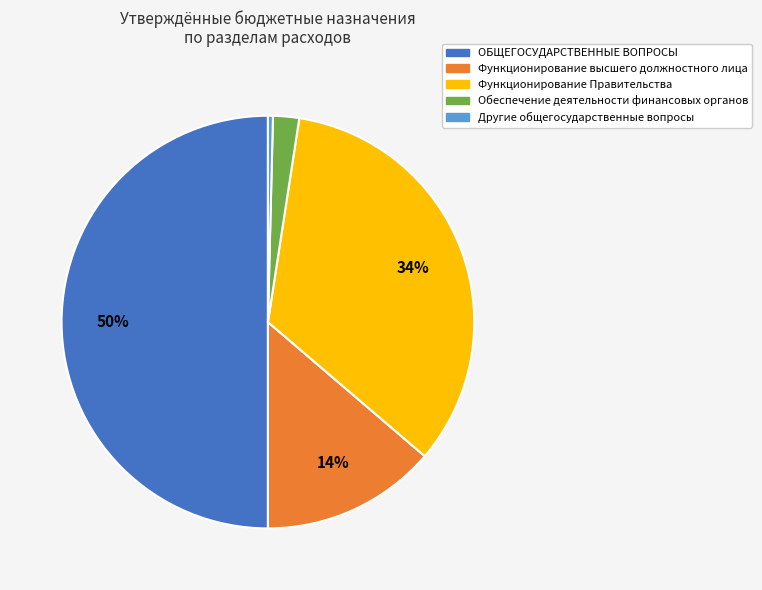

What is the smallest slice in the pie chart?

Другие общегосударственные вопросы